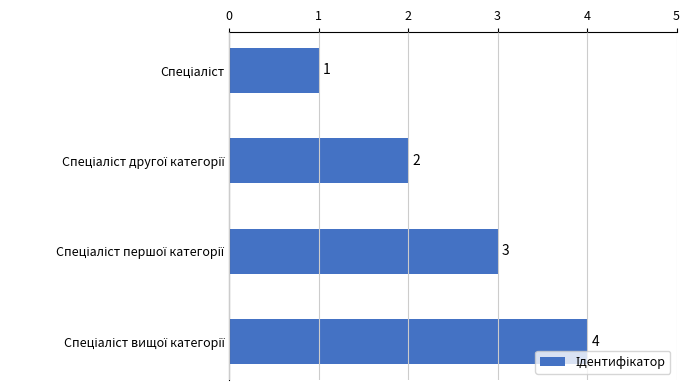

What is the value of the 4th bar from the top?

4